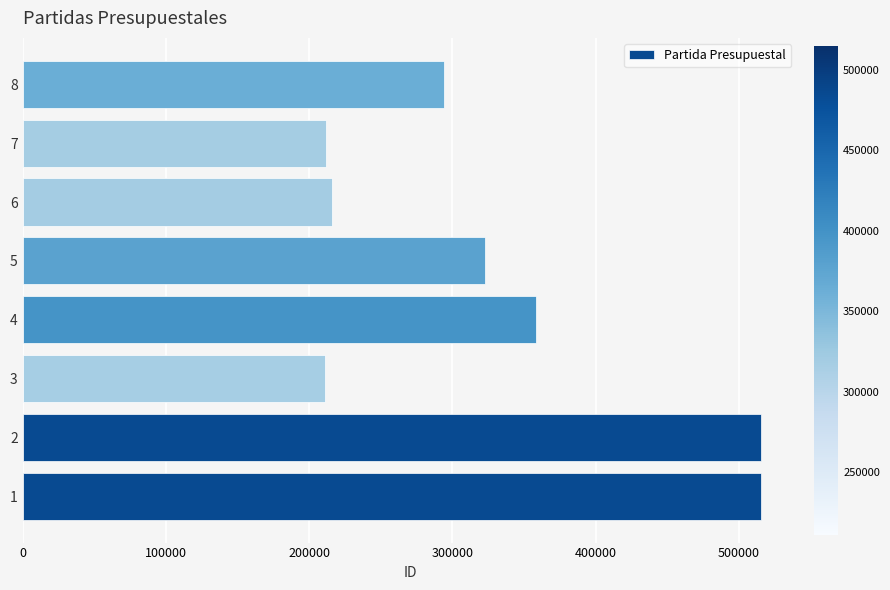

What is the sum of all values?

2644089